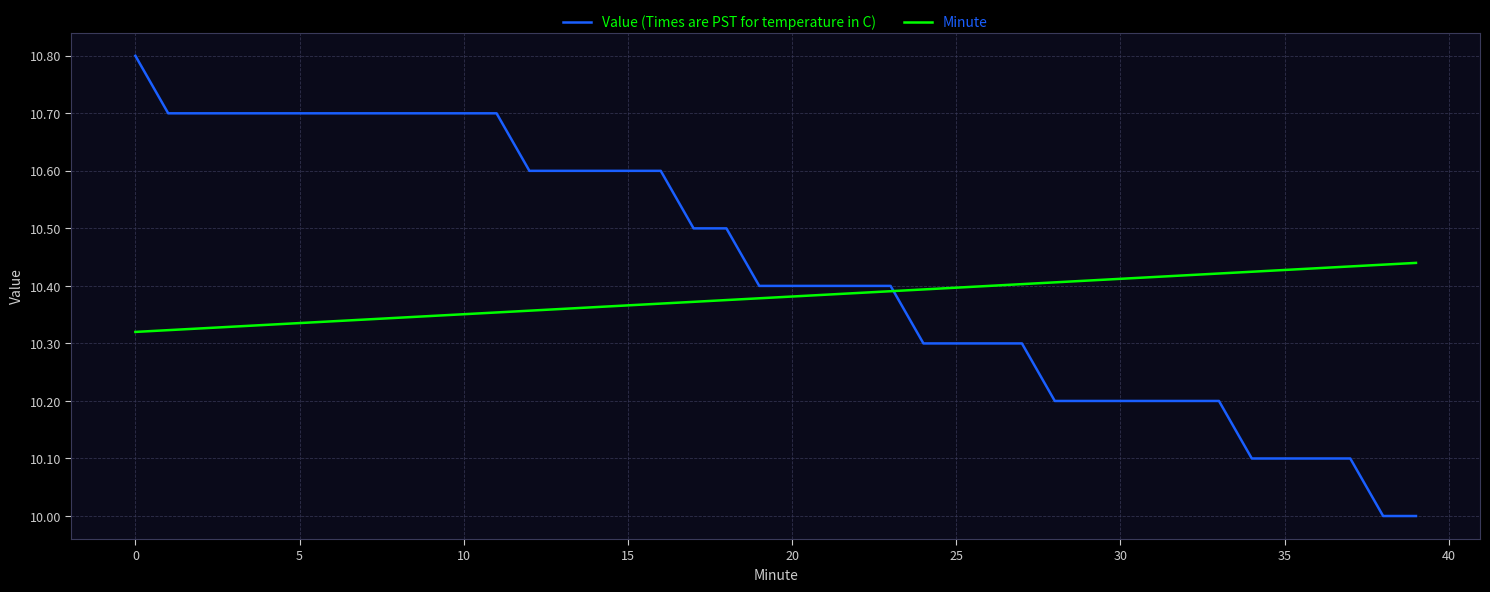

What is the smallest value displayed?

10.0